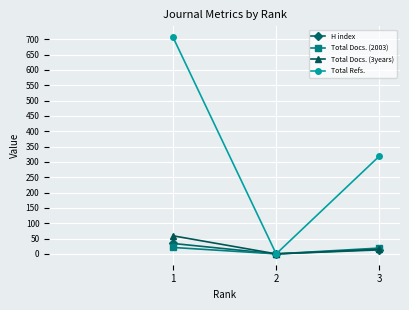

What is the greatest value displayed?

707